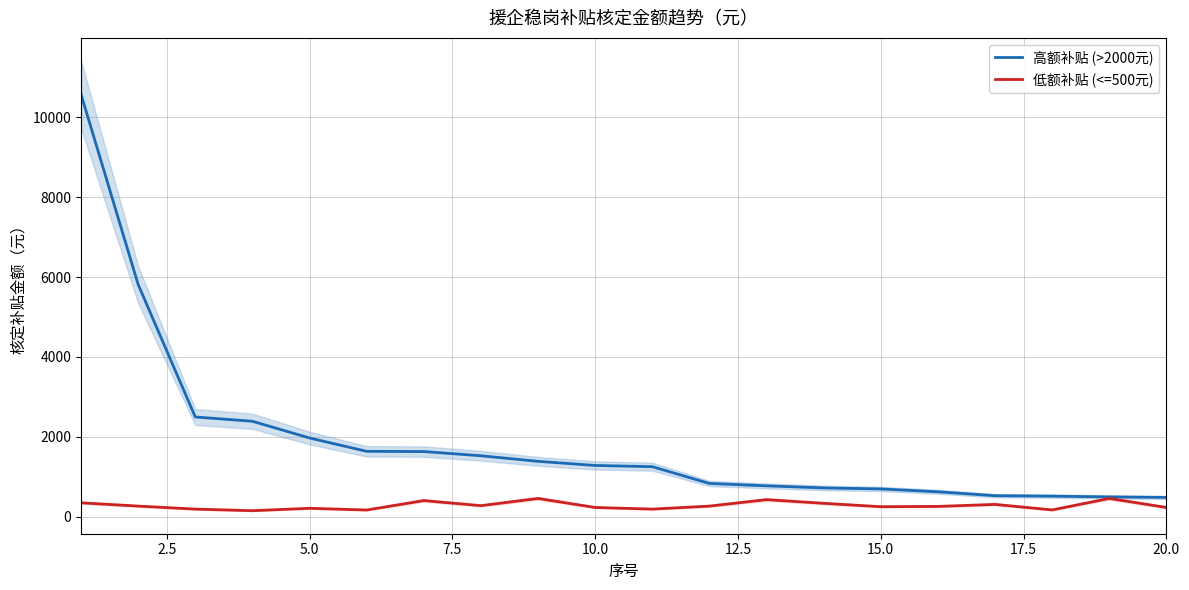

List the series in order of their peak value, highest first.

高额补贴 (>2000元), 低额补贴 (<=500元)